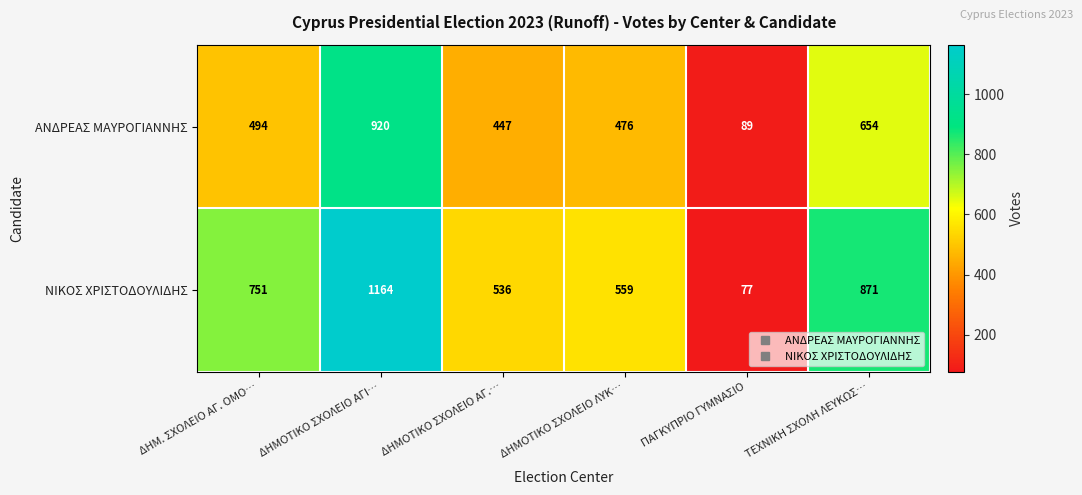

What is the sum of all ΑΝΔΡΕΑΣ ΜΑΥΡΟΓΙΑΝΝΗΣ values?

3080